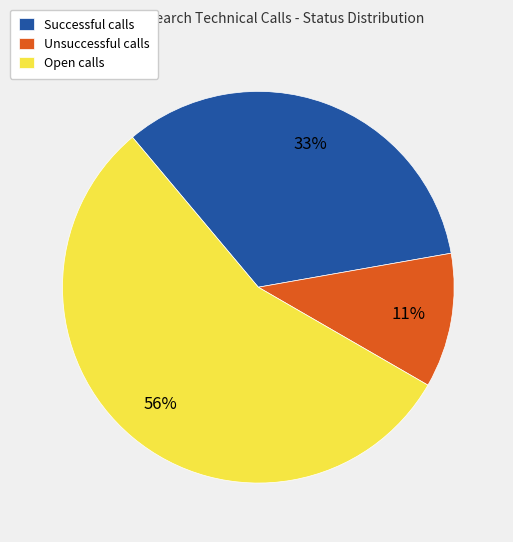

Is there a majority slice in this chart?

Yes